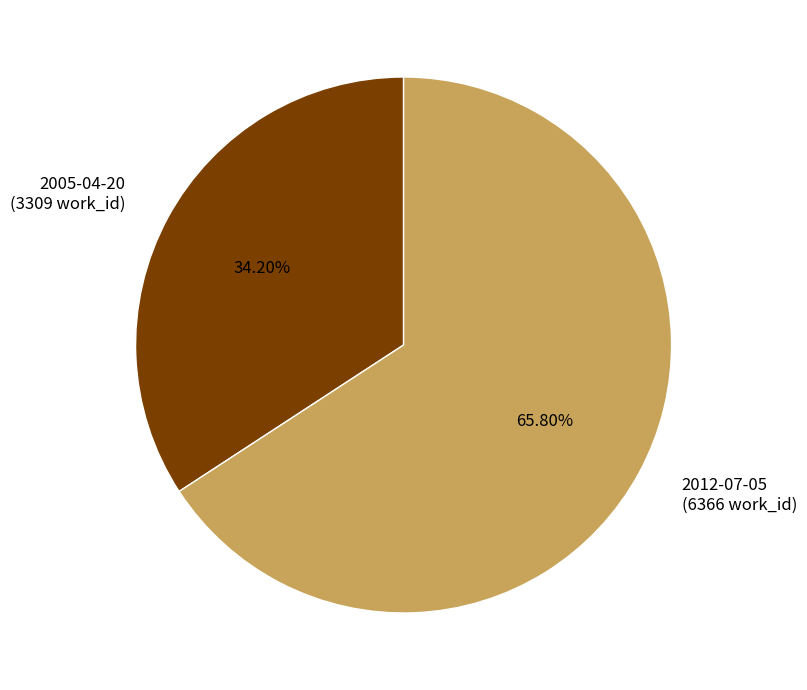

Count the number of slices in the pie.

2